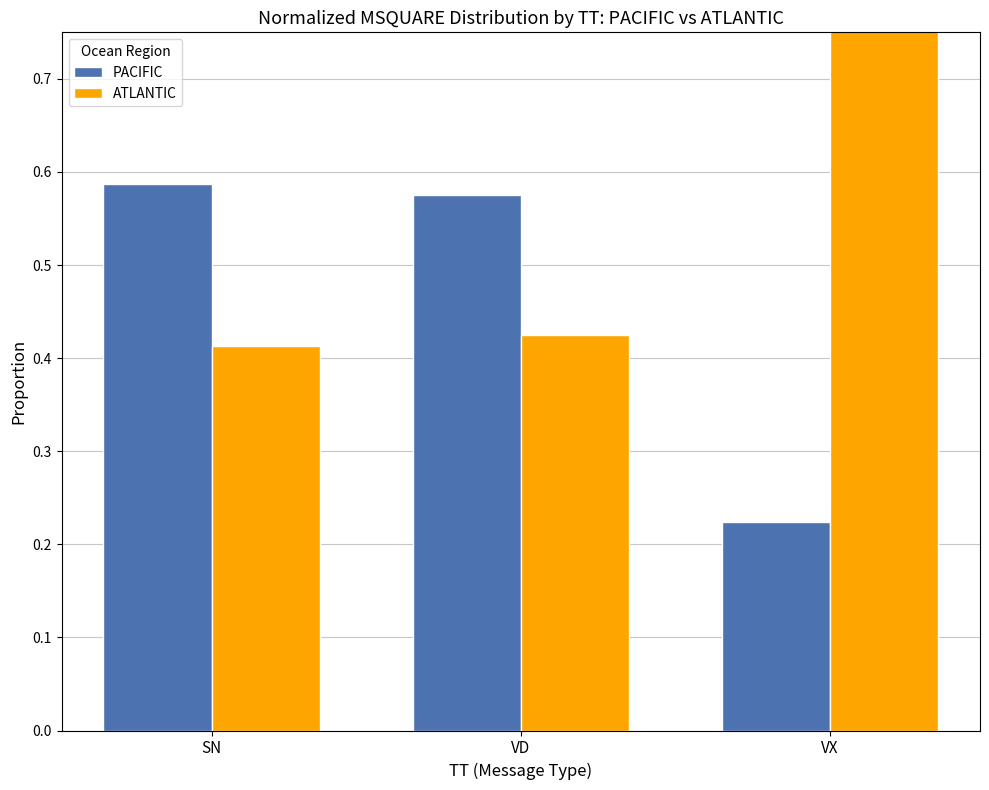

The value of ATLANTIC at VD is 0.4. True or false?

True